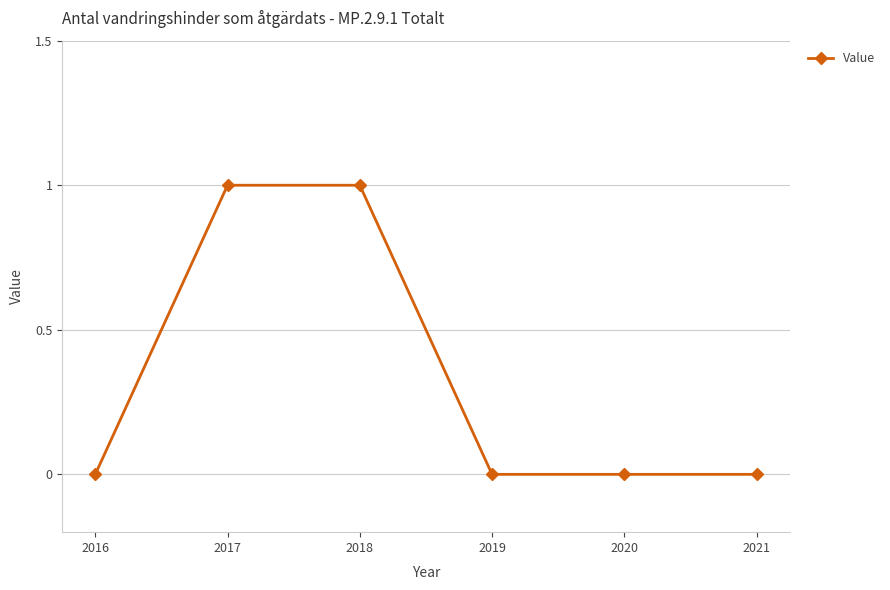

What is the difference between the second highest and minimum values?

1